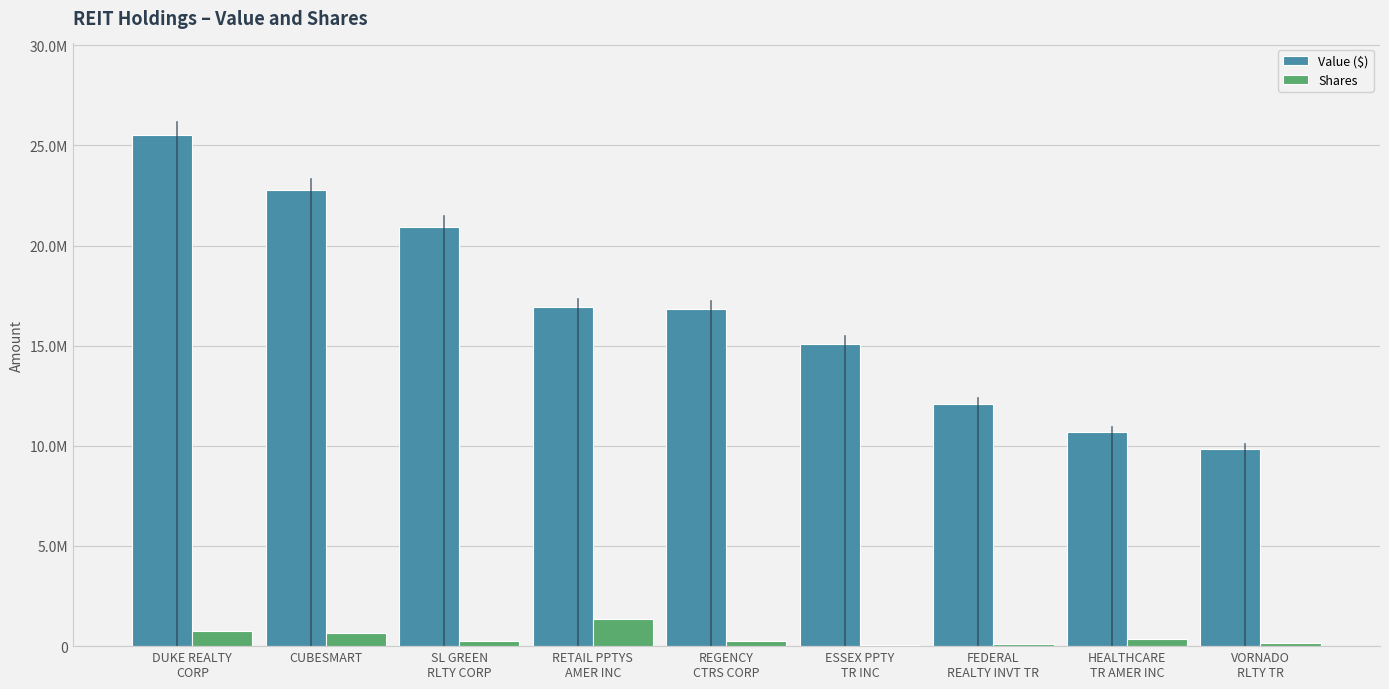

Are the bars grouped side by side (vs. stacked)?

Yes